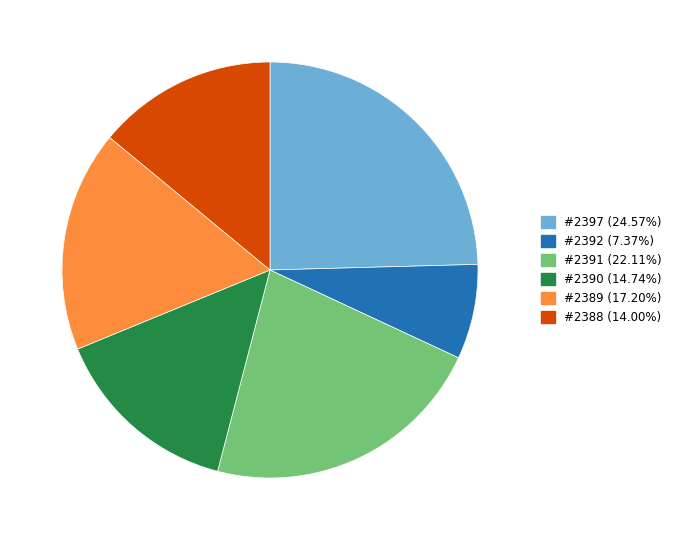

Is there a majority slice in this chart?

No